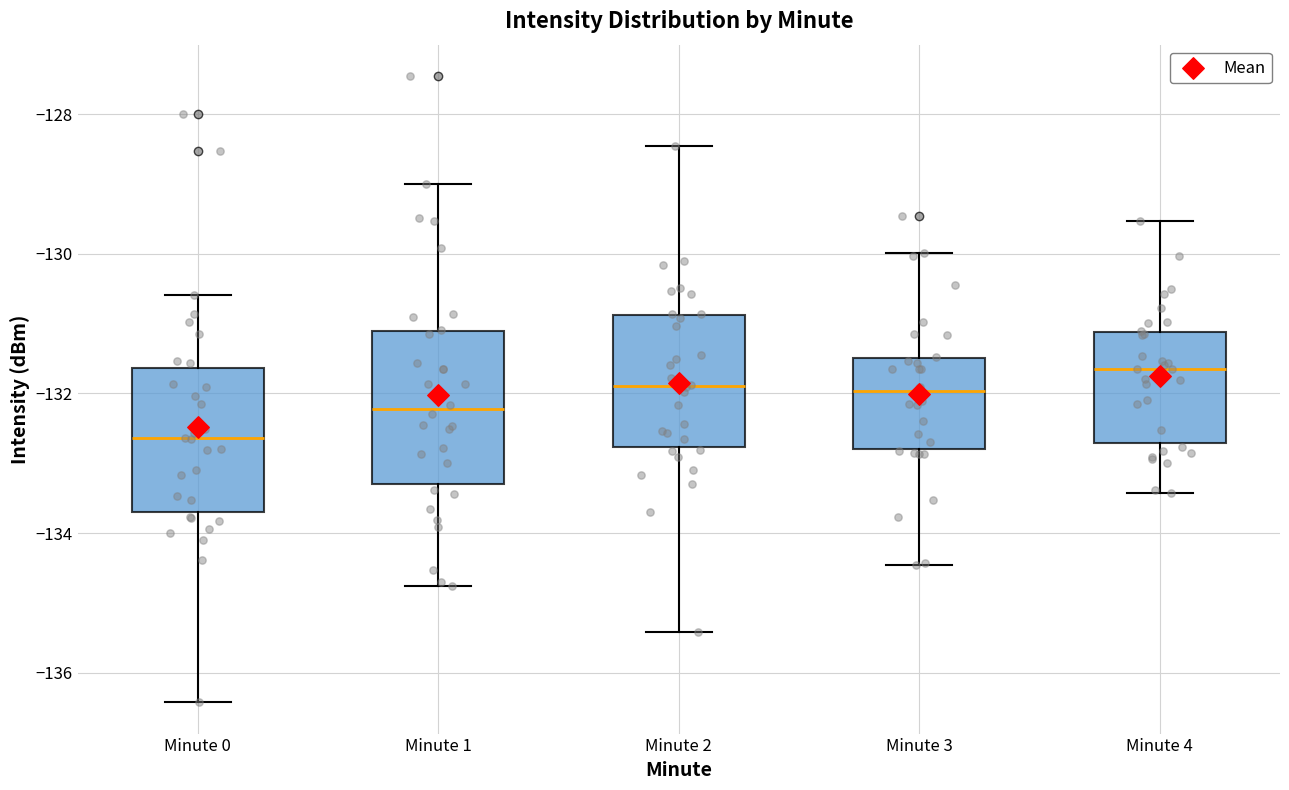

Where is the lower edge of the box for Minute 2 on the y-axis? The values are not printed on the chart, so give them approximately, as read against the axis.

-132.8